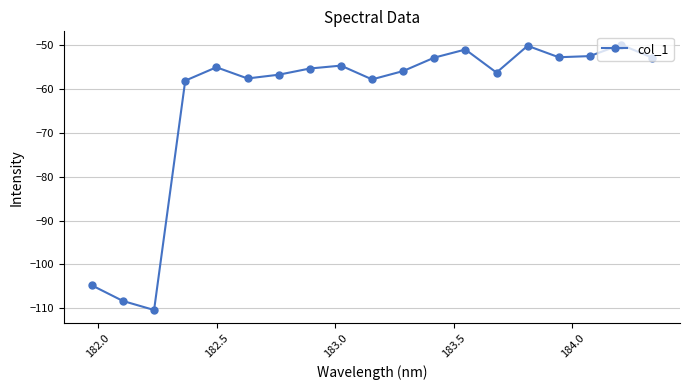

Is this an area chart (filled region under the line)?

No